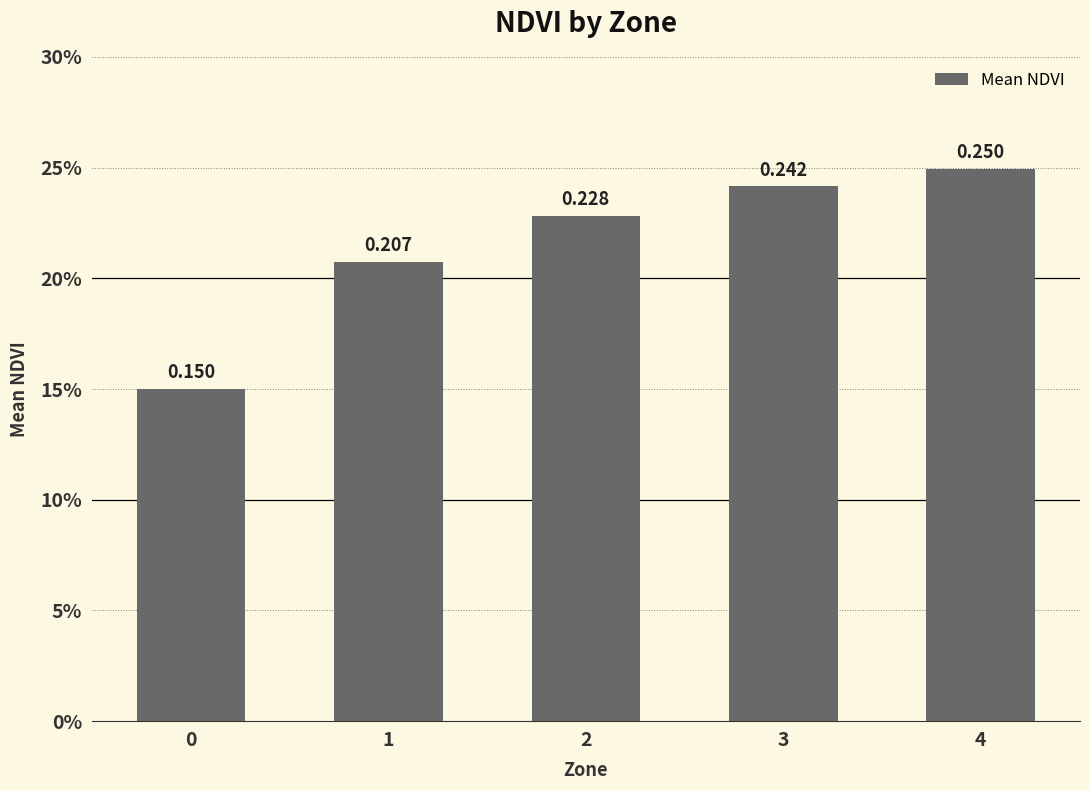

Does the chart contain any negative values?

No